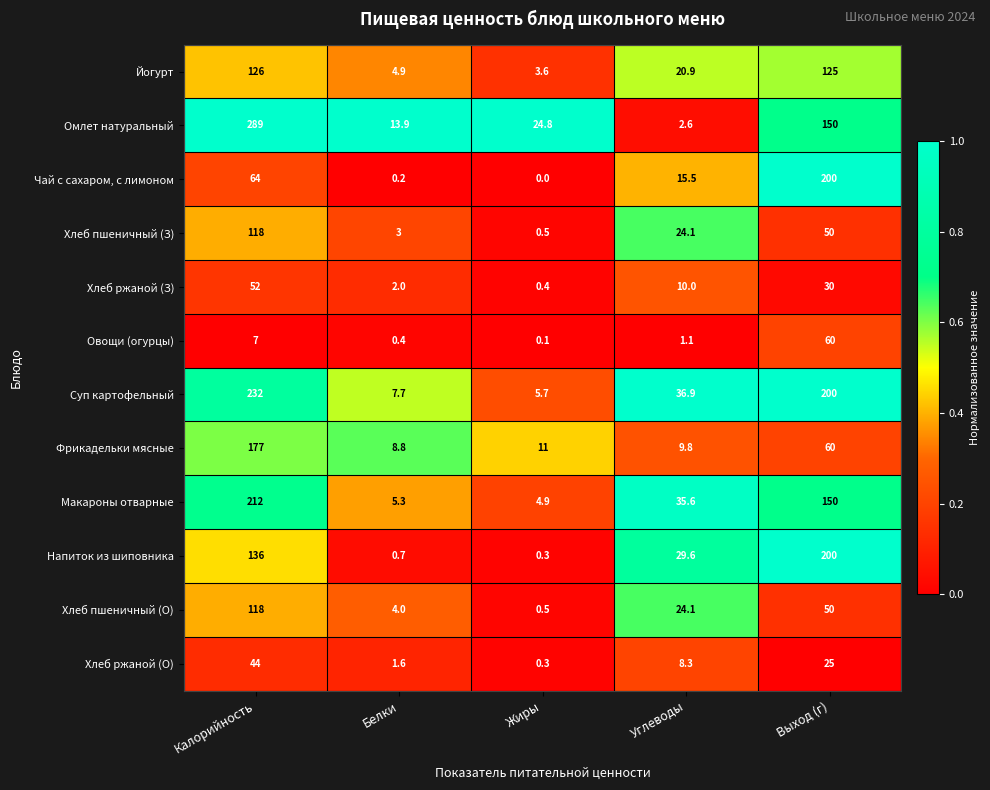

What is the sum of the Напиток из шиповника values at Углеводы and Белки?

30.3